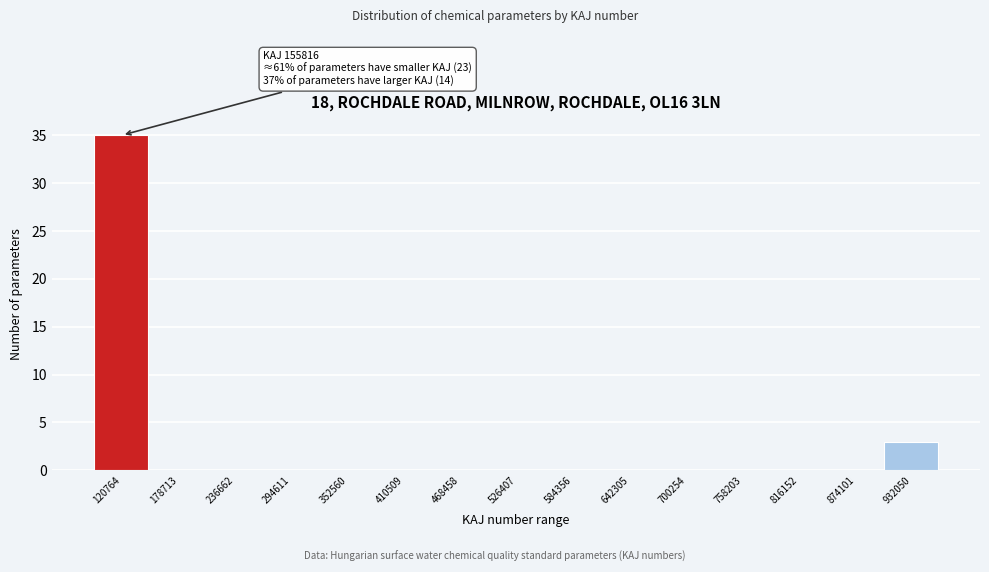

Reading left to right, transcribe all the data shown in this chart.

120764=35	178713=0	236662=0	294611=0	352560=0	410509=0	468458=0	526407=0	584356=0	642305=0	700254=0	758203=0	816152=0	874101=0	932050=3